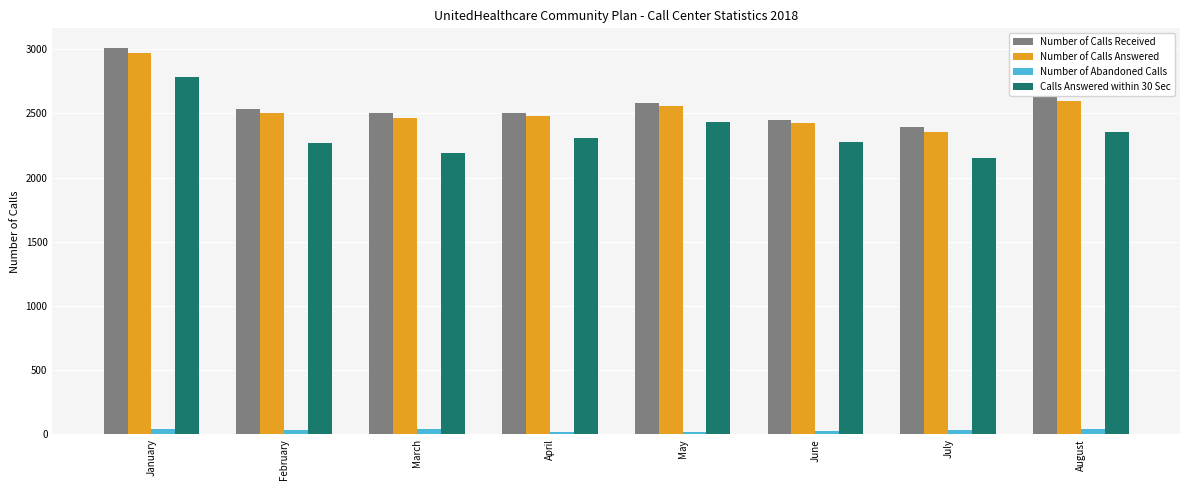

What is the lowest value of the Number of Calls Answered series?

2357